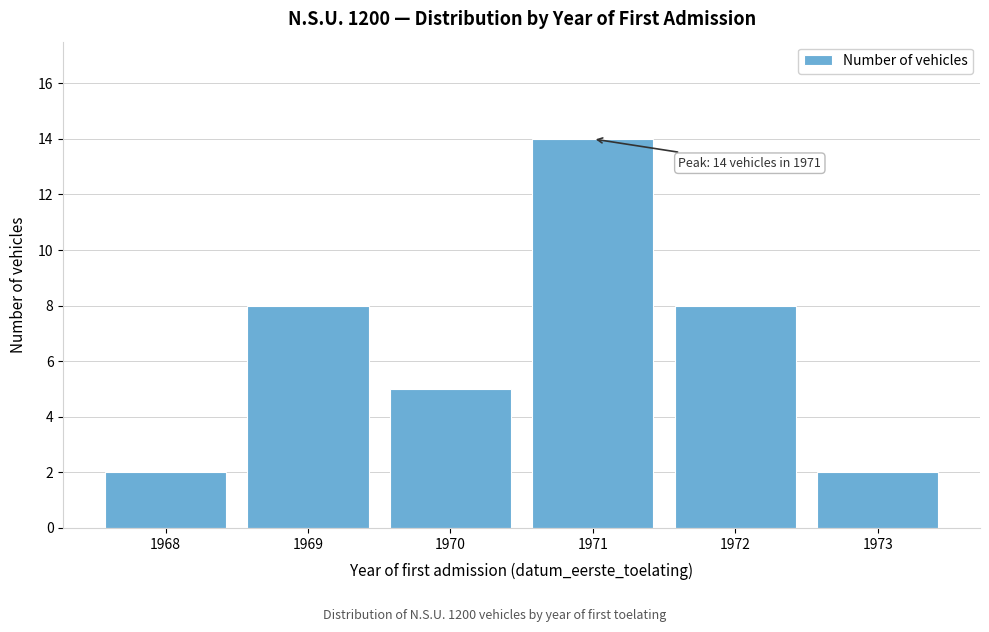

Reading left to right, extract all data points from this chart.

2	8	5	14	8	2